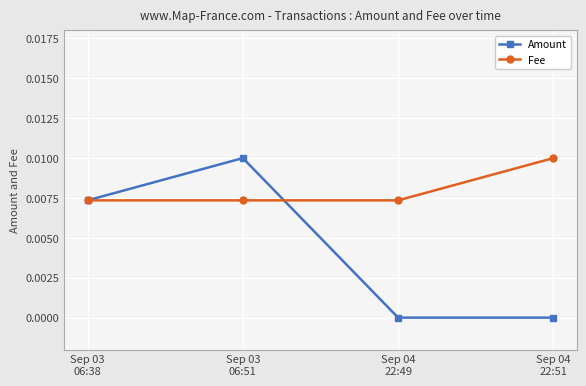

Which series has the largest total across all categories?

Fee